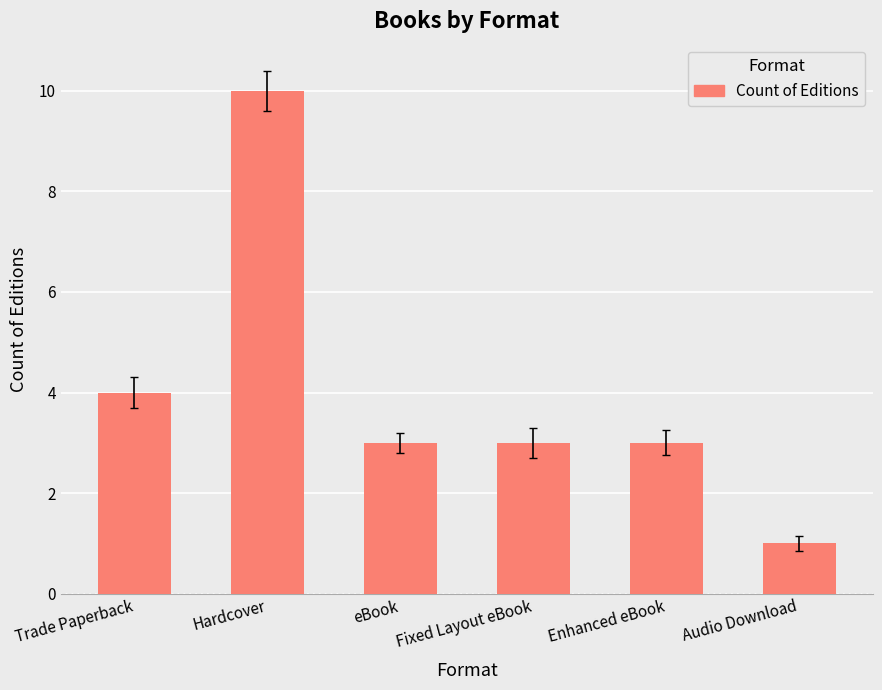

The chart shows a value of 6 at Trade Paperback. True or false?

False